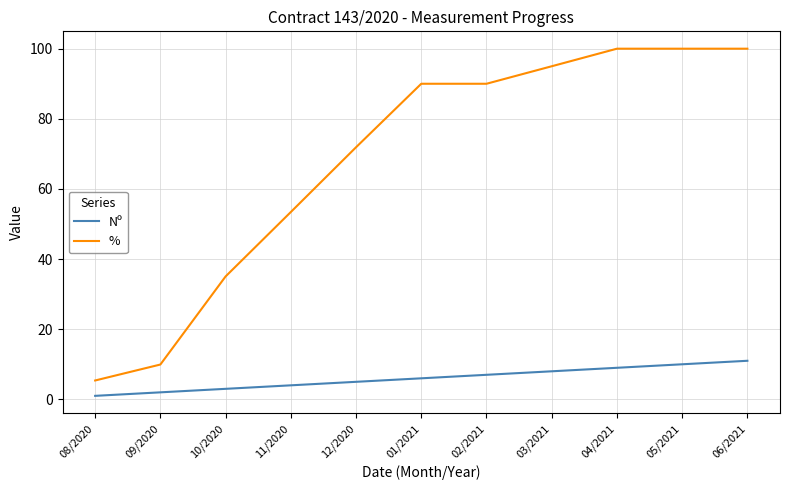

What is the difference between the maximum and minimum values in the % series?

94.6